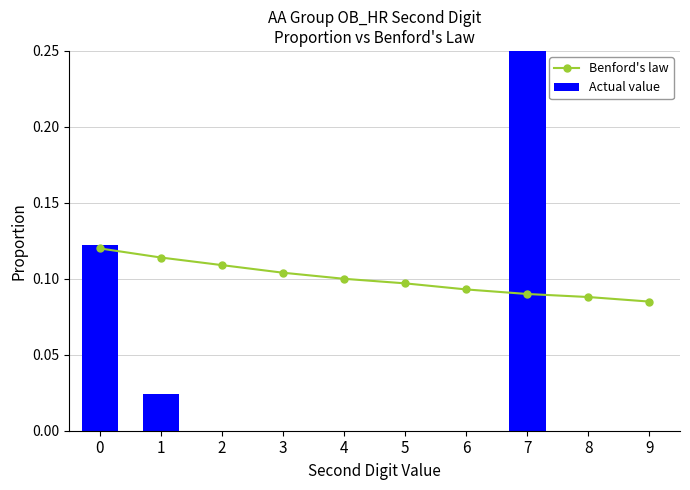

List the series in order of their peak value, highest first.

Actual value, Benford's law